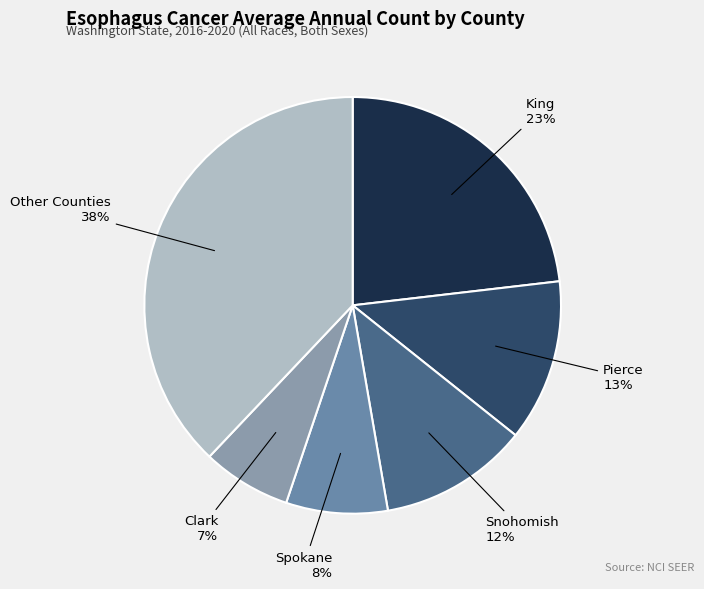

How many slices are in this pie chart?

6